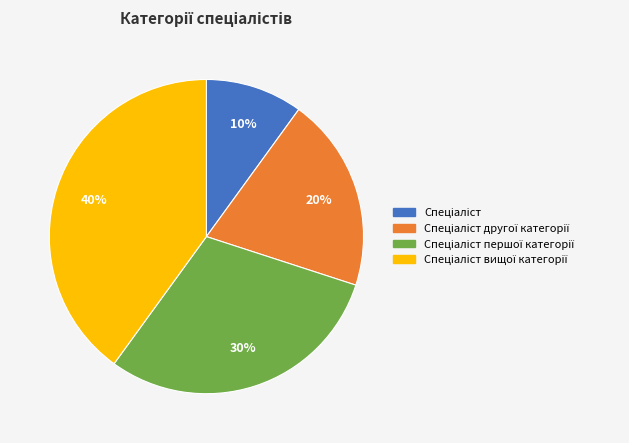

To the nearest percent, what is the difference between the largest and smallest slice percentages?

30%